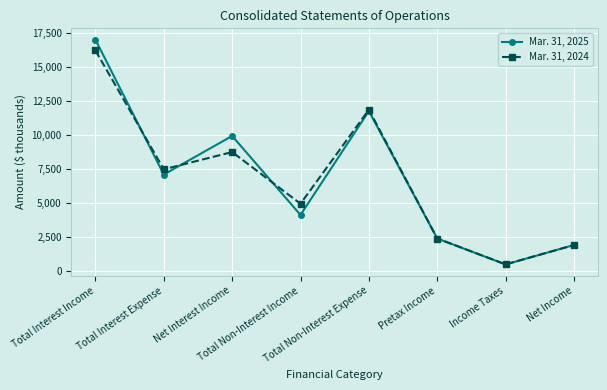

What is the difference between the highest and lowest values at Income Taxes?

5